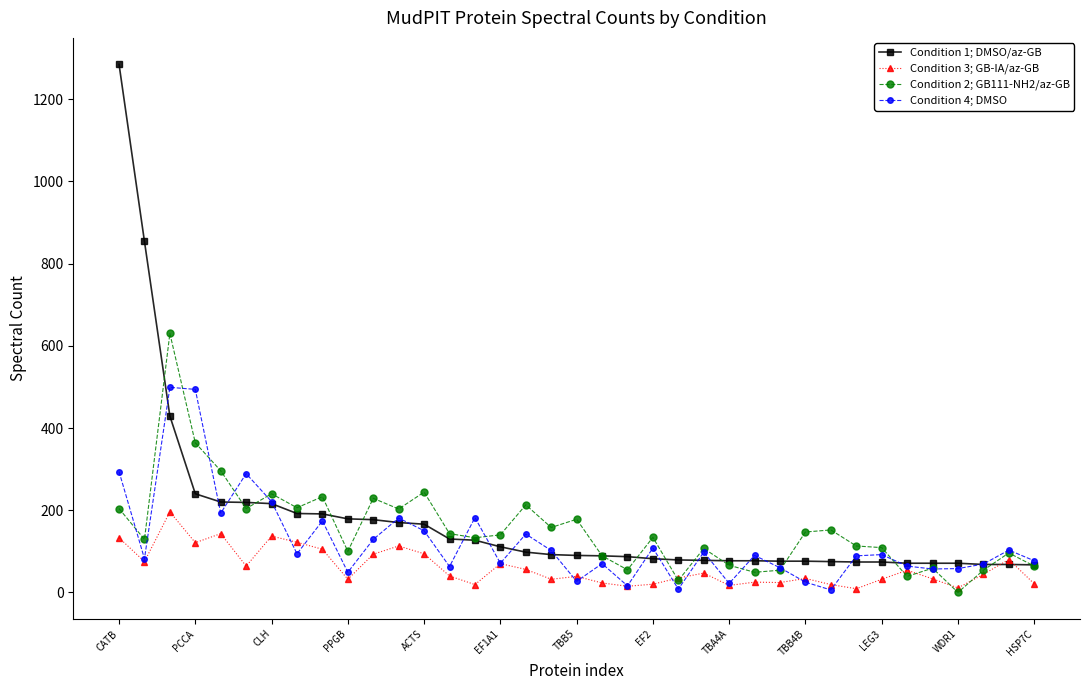

What is the highest value of the Condition 4; DMSO series?

499